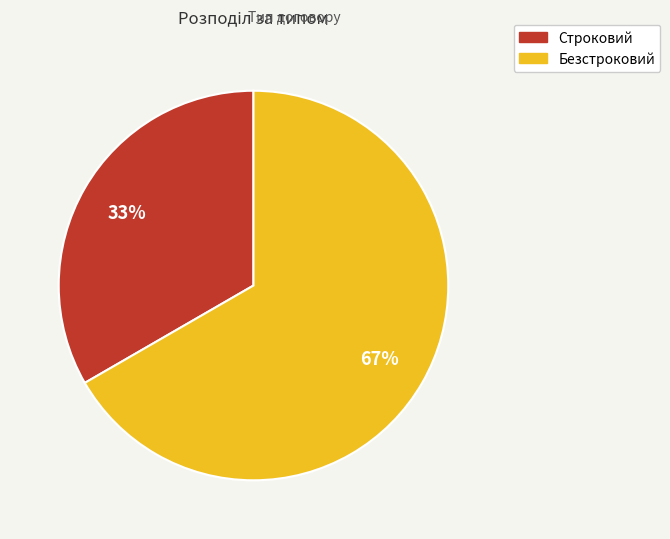

What percentage is the Строковий slice, to the nearest percent?

33%